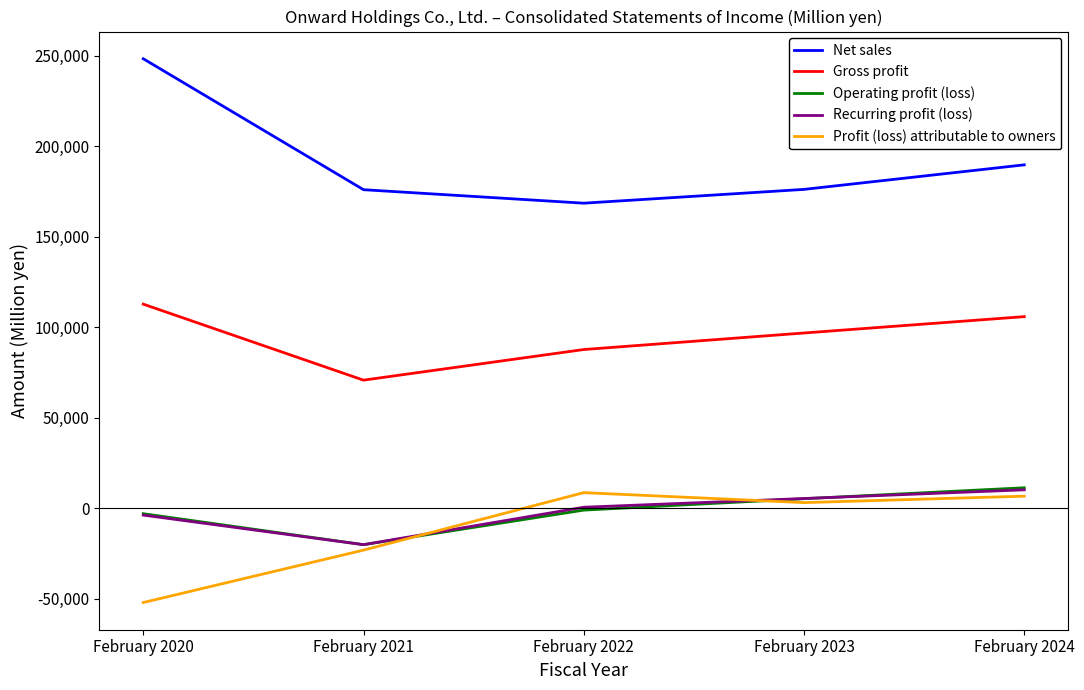

The value of Gross profit at February 2024 is 56979. True or false?

False